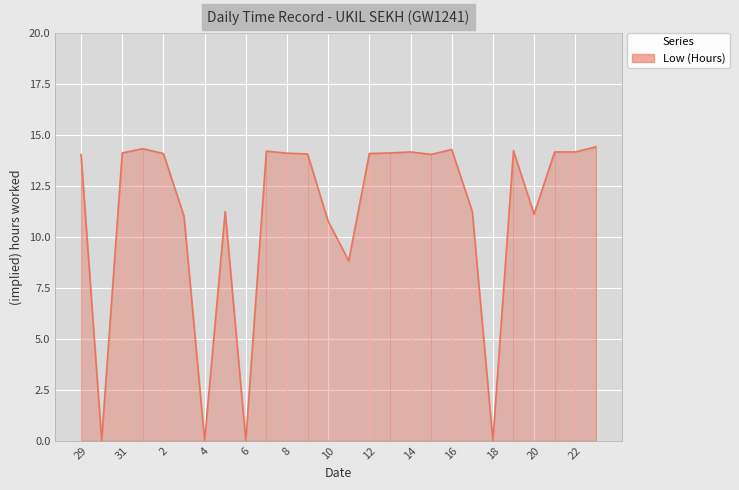

What is the difference between the maximum and minimum values?

14.4